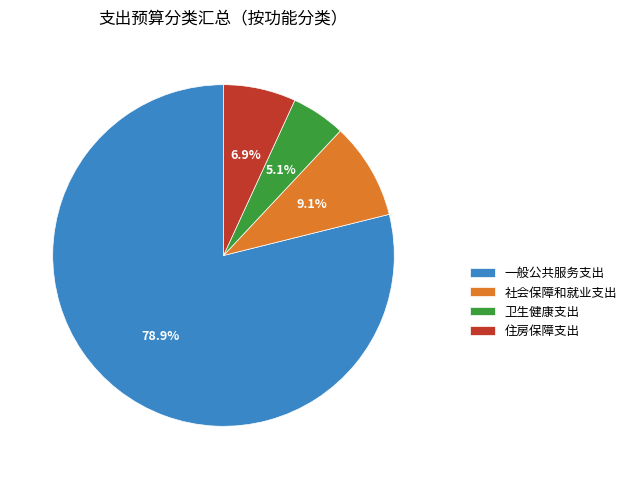

True or false: 住房保障支出 accounts for 1% of the total.

False